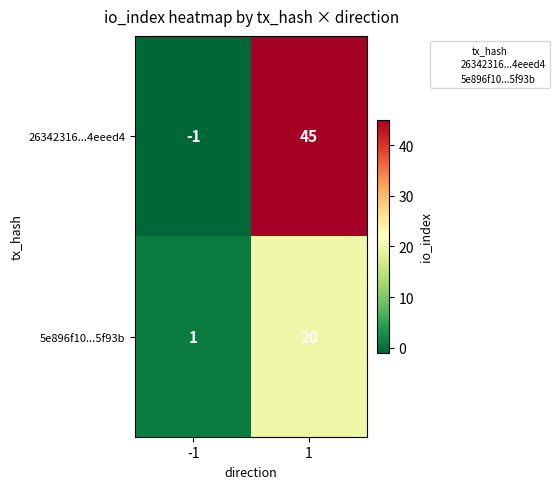

Is the value of 26342316...4eeed4 at 1 greater than the value of 5e896f10...5f93b at 1?

Yes